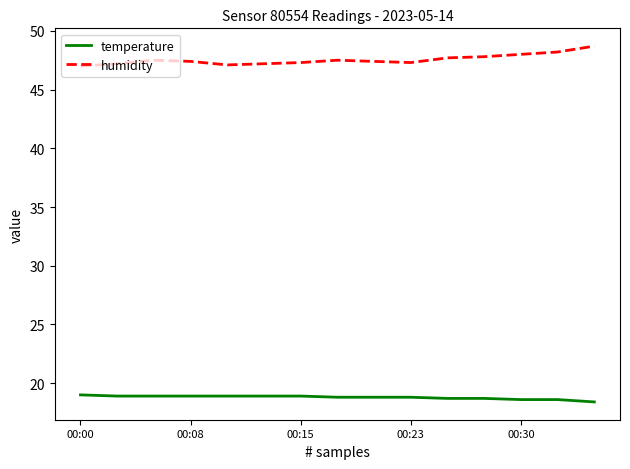

Rank the series by their maximum value, from lowest to highest.

temperature, humidity